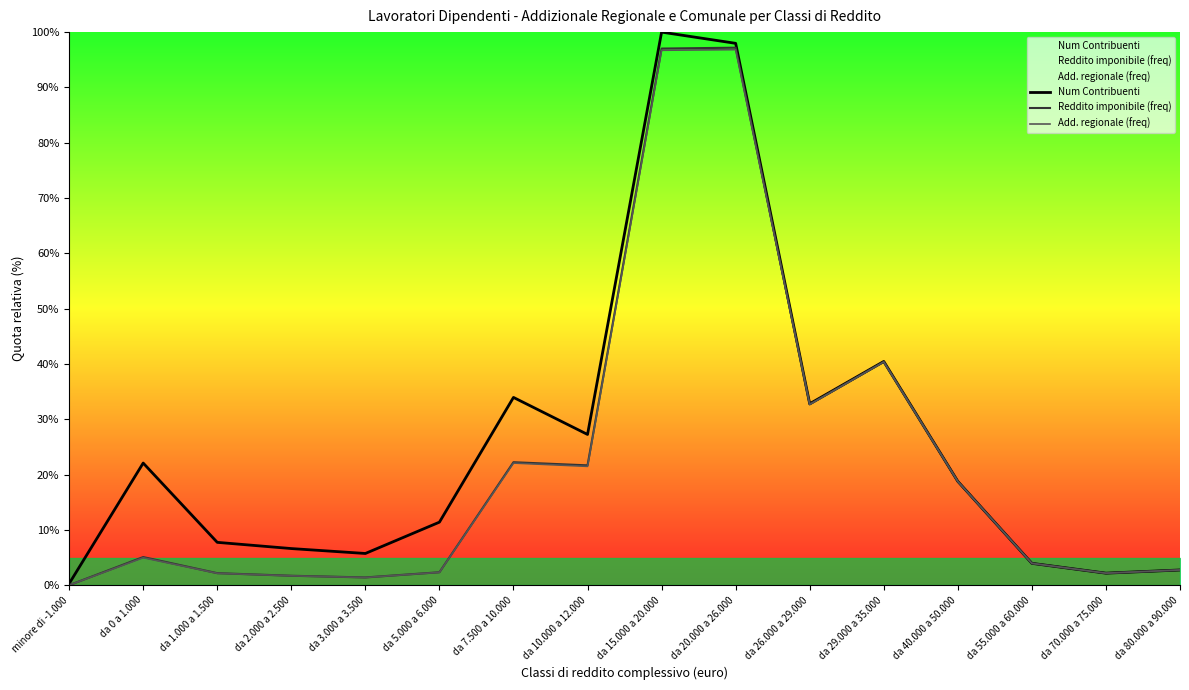

Is the value of Num Contribuenti at da 26.000 a 29.000 greater than the value of Add. regionale (freq) at da 70.000 a 75.000?

Yes